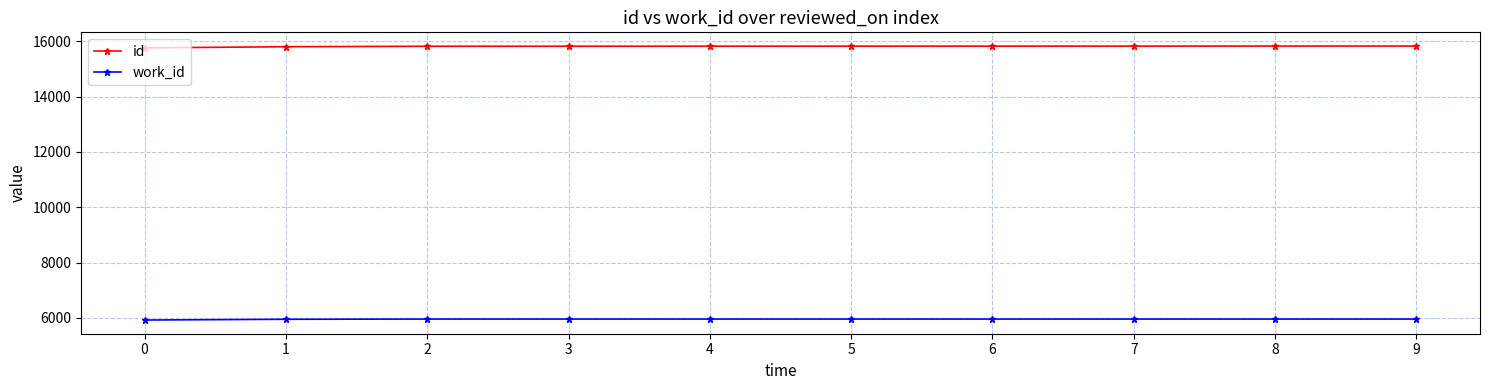

What is the maximum value shown in the chart?

15825